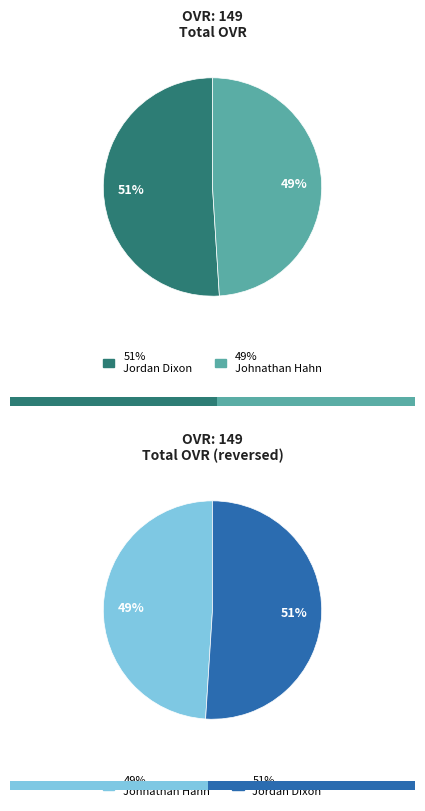

Is there a majority slice in this chart?

Yes